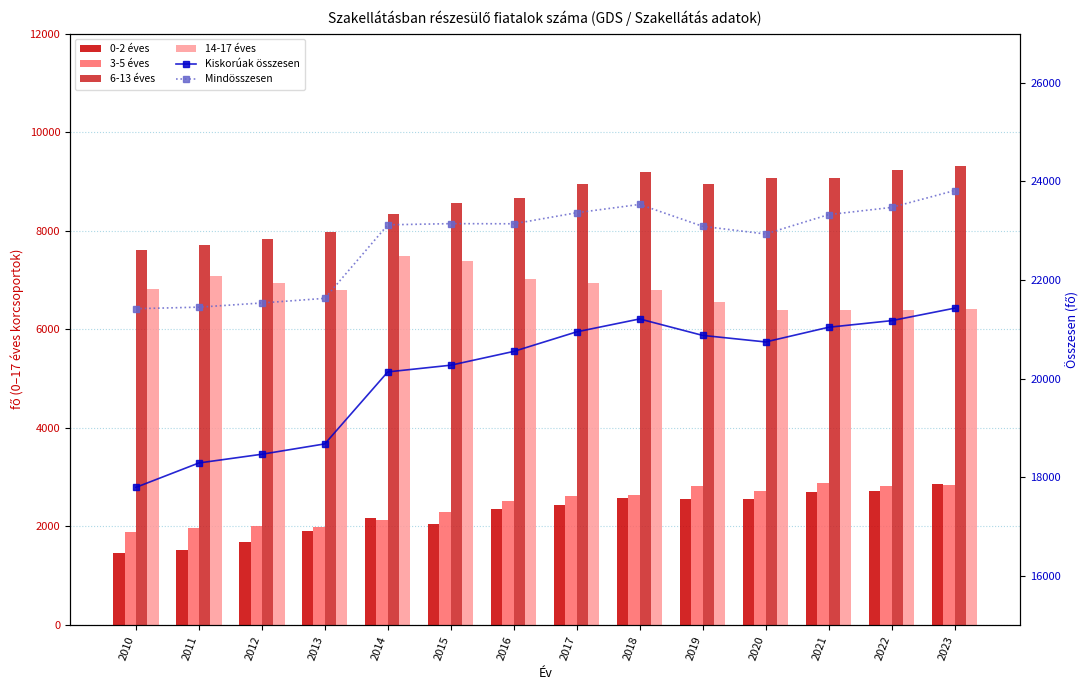

How many series are shown in this chart?

6